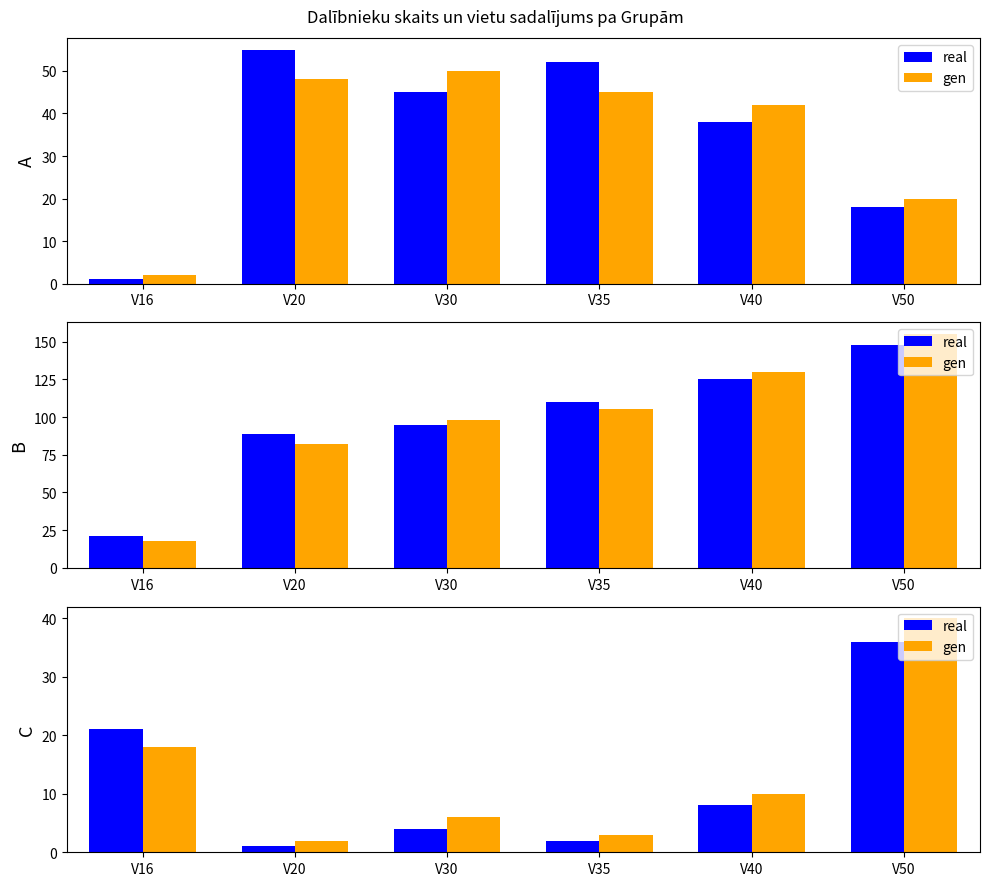

How many groups of bars are there?

6